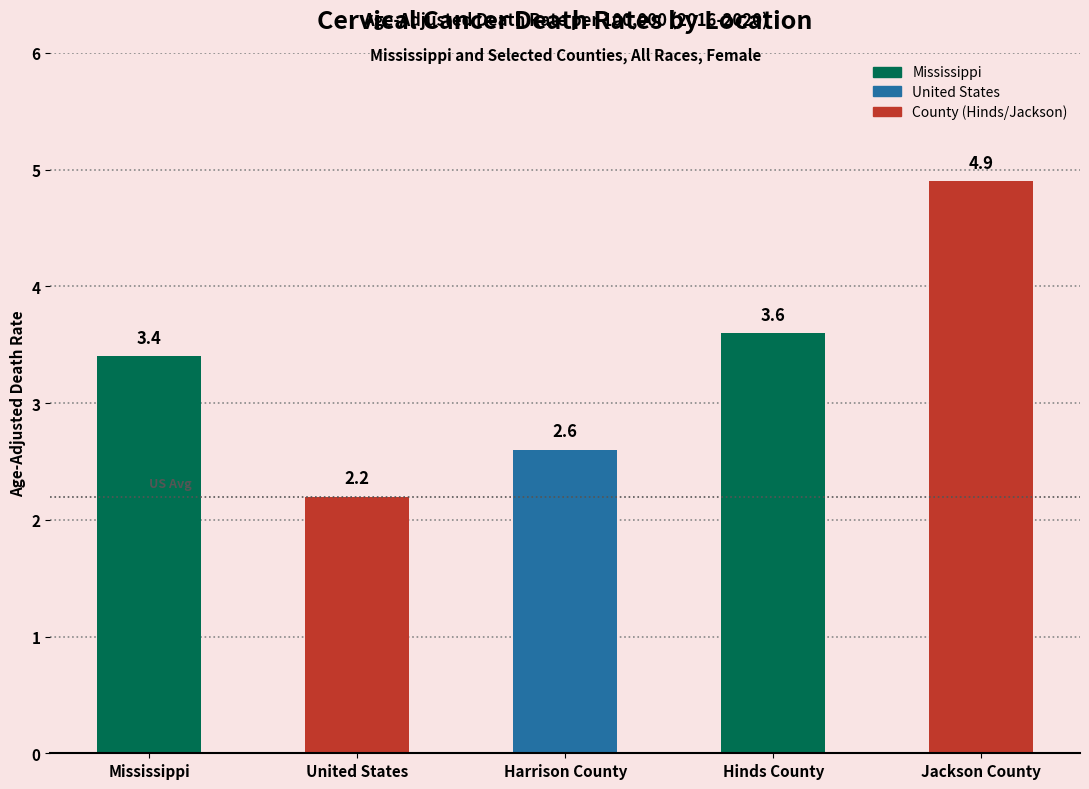

Are the bars grouped side by side (vs. stacked)?

No